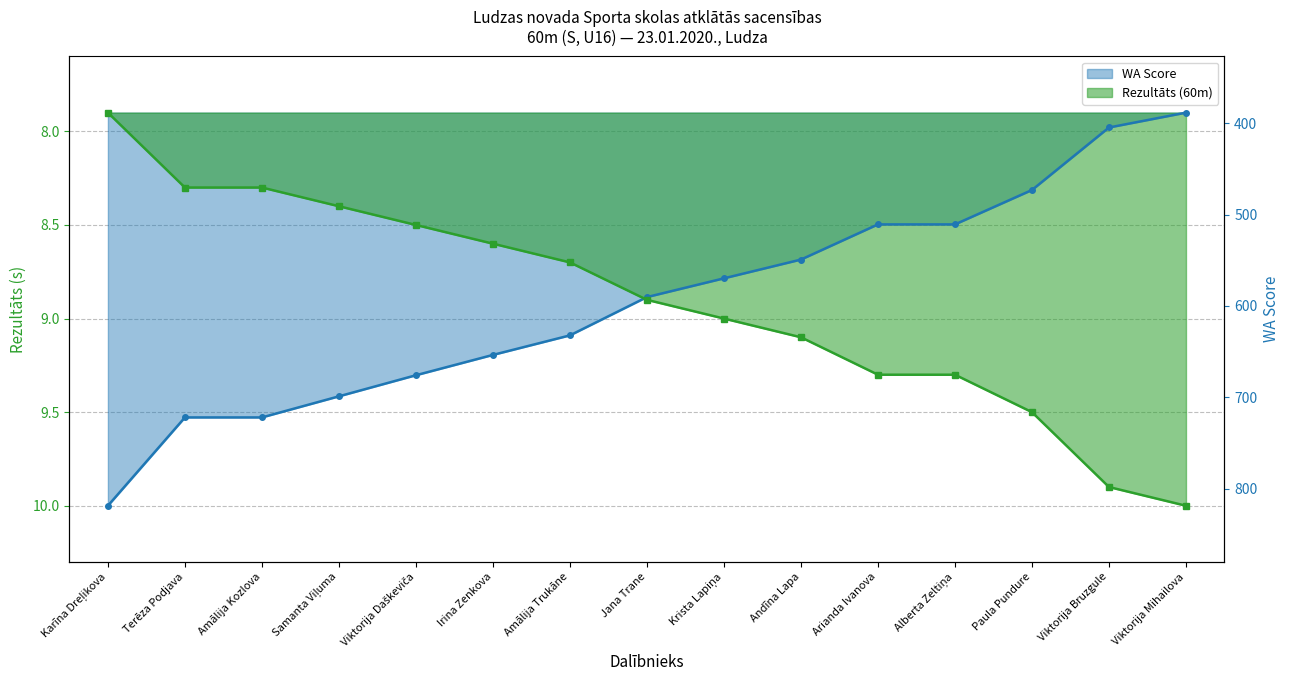

Is the value of WA Score at Jana Trane greater than the value of Rezultāts (60m) at Irina Zenkova?

Yes